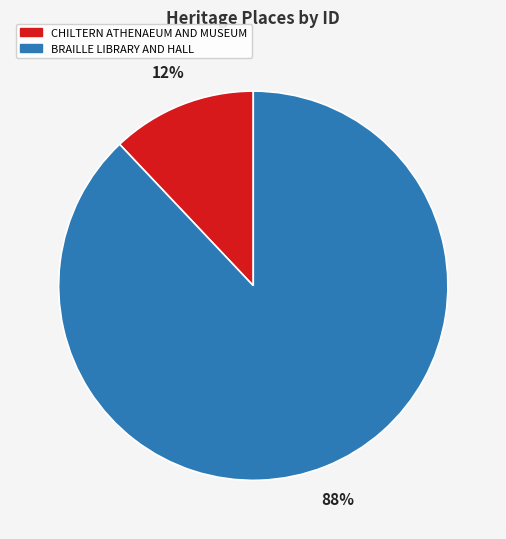

Is the sum of CHILTERN ATHENAEUM AND MUSEUM and BRAILLE LIBRARY AND HALL greater than half?

Yes